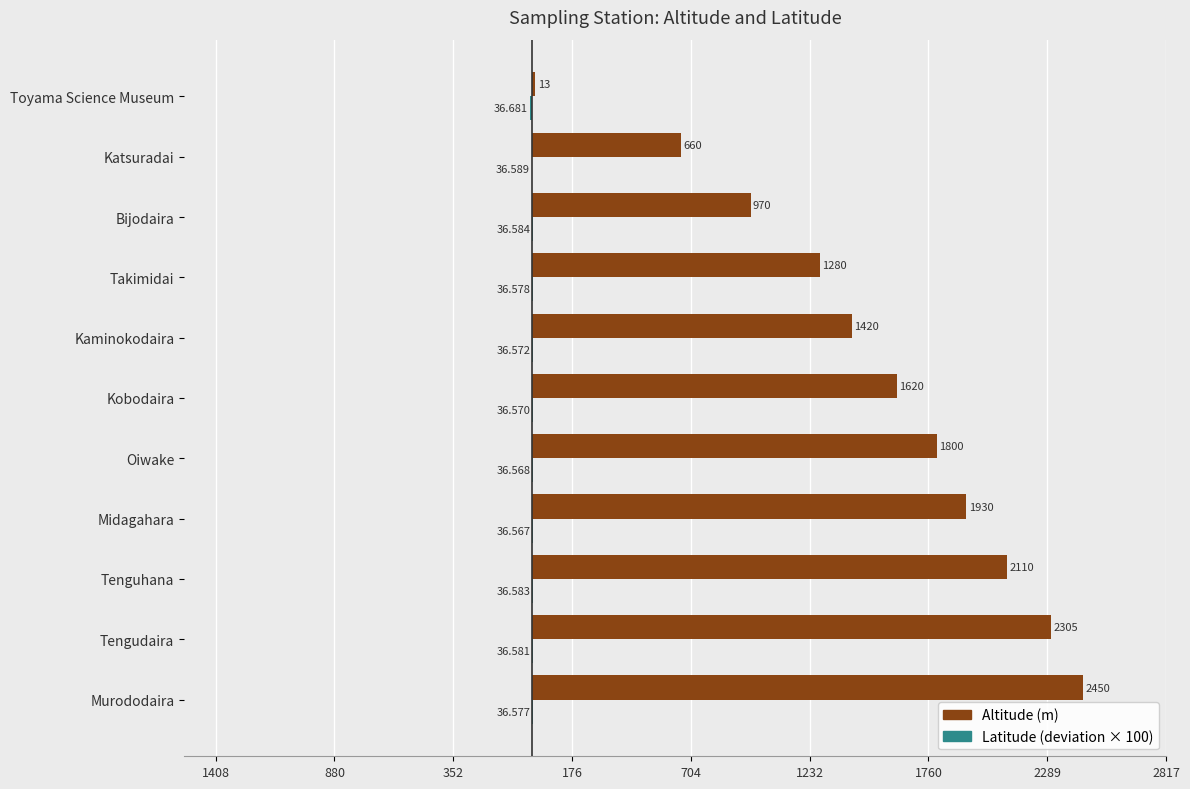

How many data points in Altitude (m) are above 1620?

5